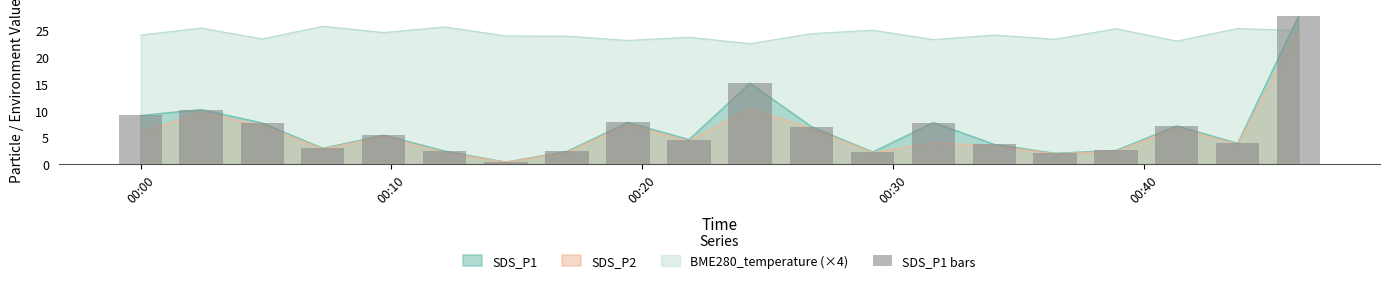

The chart shows a value of 11.4 at 13. True or false?

False